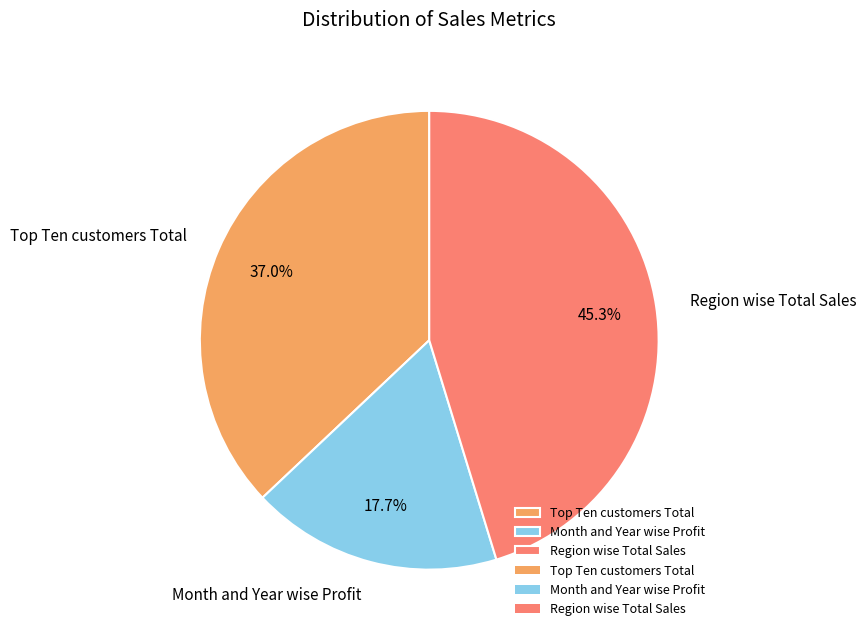

How many segments does this pie chart have?

3